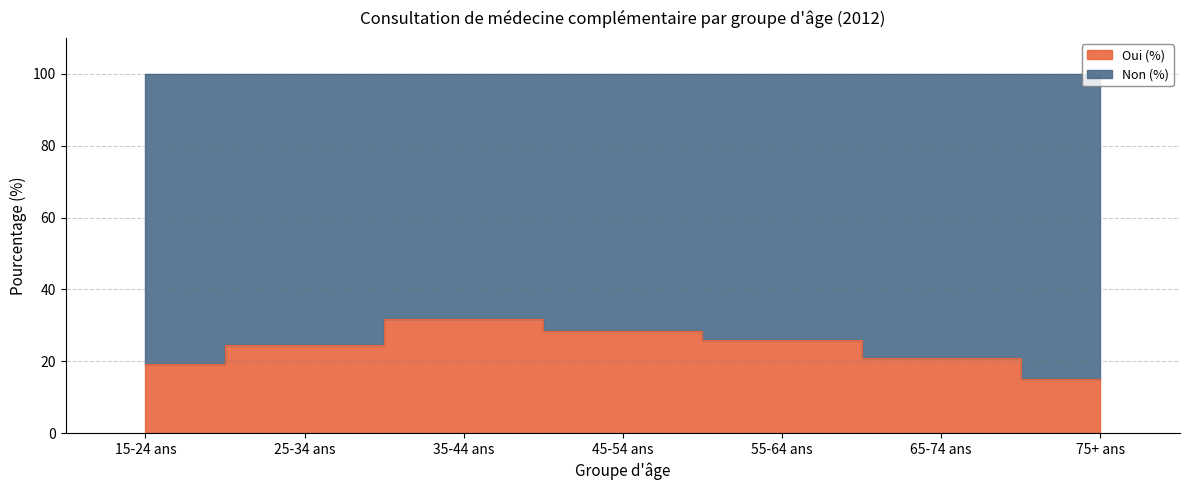

True or false: the data has more than 2 interior local peaks.

False